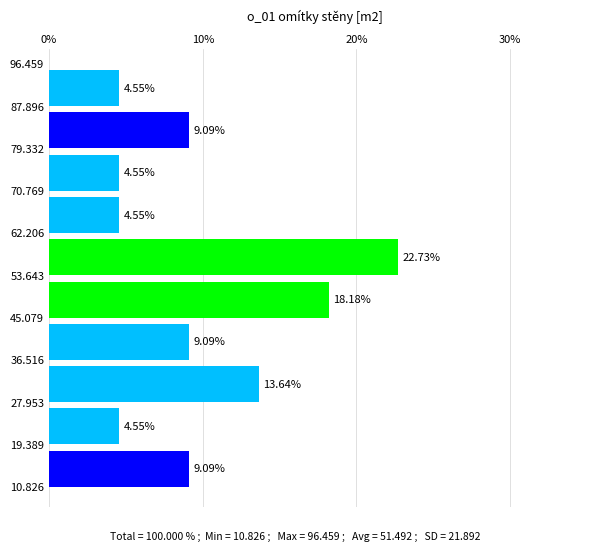

Reading bottom to top, list every bar in this chart as the range it spans on the y-axis followed by its length.

10.826 to 19.389: 9.09
19.389 to 27.953: 4.55
27.953 to 36.516: 13.64
36.516 to 45.079: 9.09
45.079 to 53.643: 18.18
53.643 to 62.206: 22.73
62.206 to 70.769: 4.55
70.769 to 79.332: 4.55
79.332 to 87.896: 9.09
87.896 to 96.459: 4.55